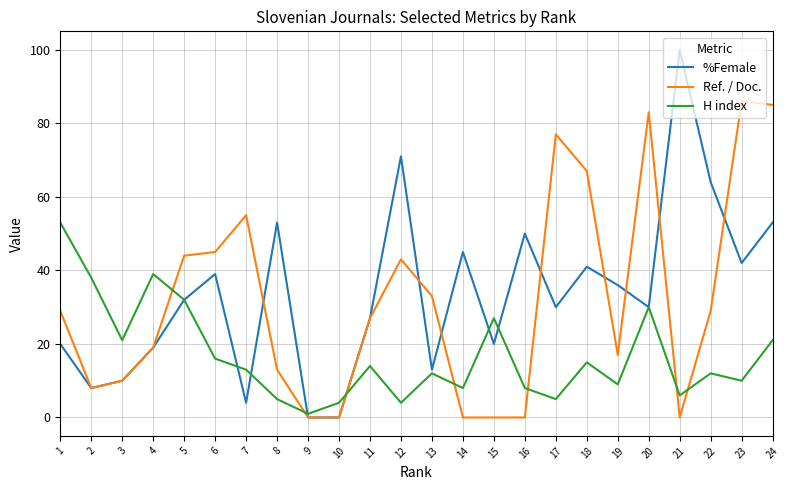

The value of %Female at 22 is 64. True or false?

True